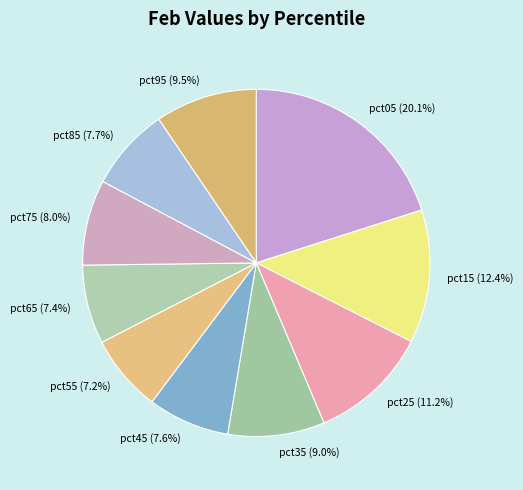

Is pct05 the majority of the pie?

No